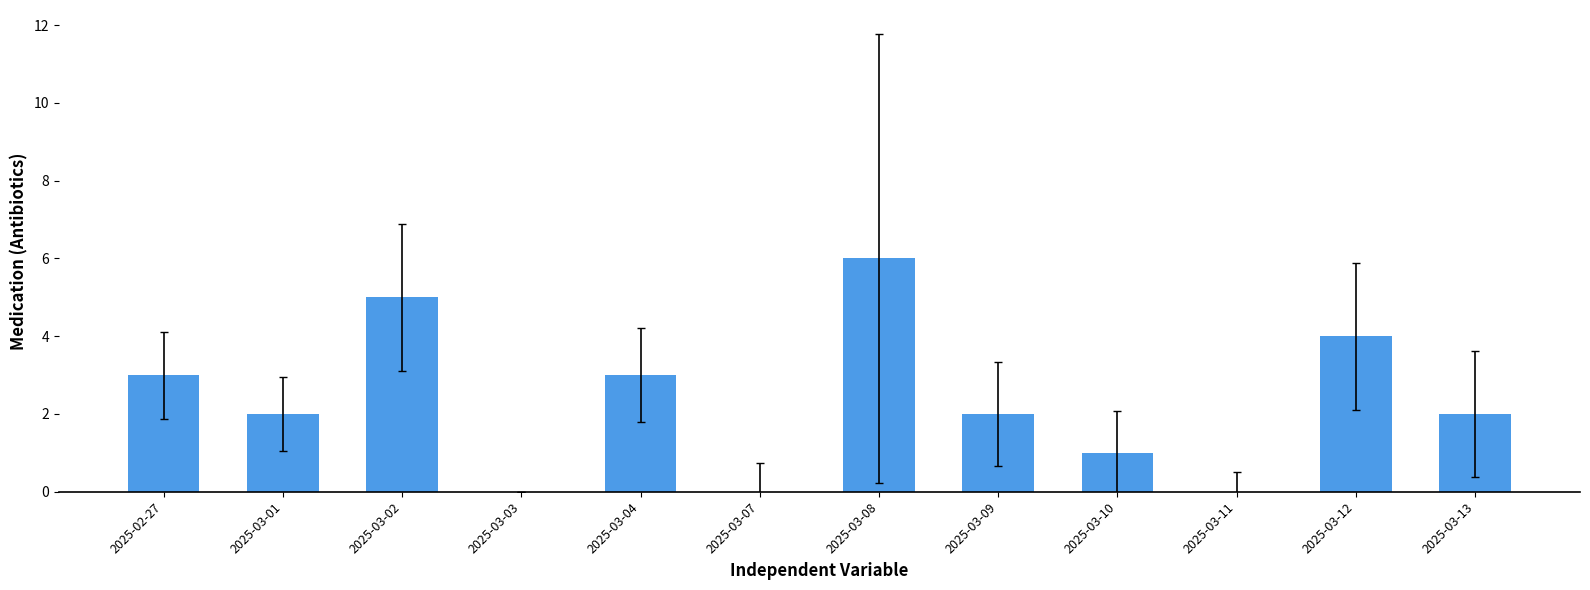

At which category does the chart reach its peak across all series?

2025-03-08